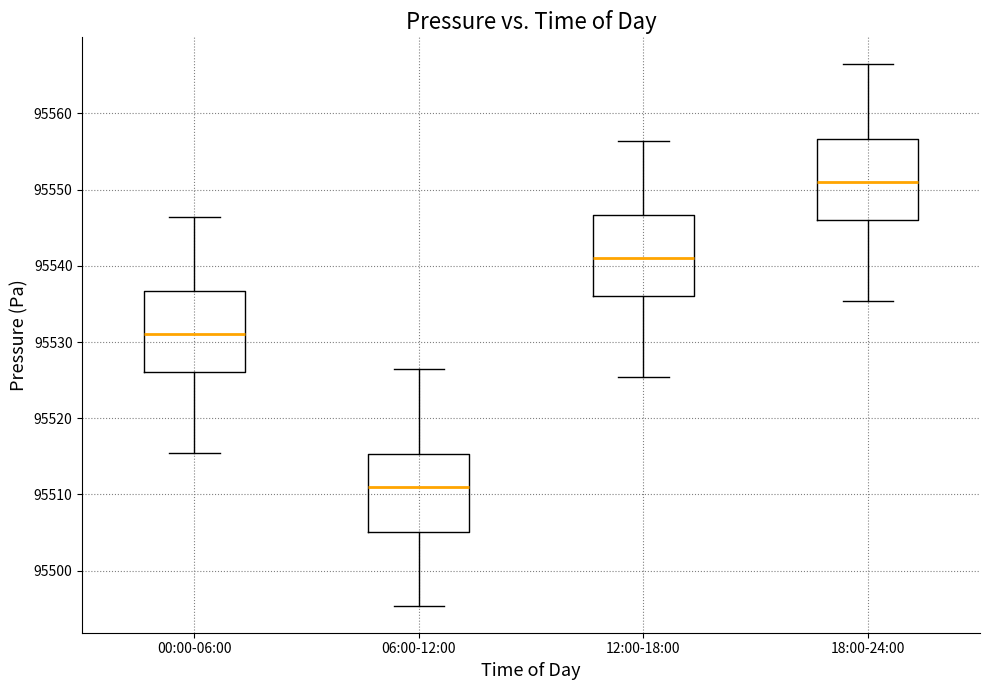

Which box's median line is the highest?

18:00-24:00